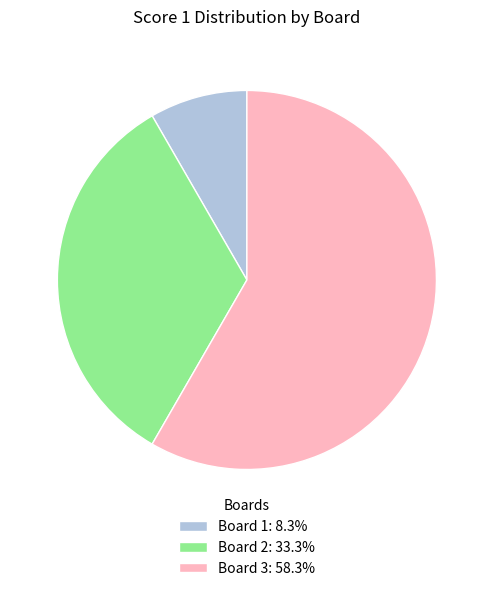

Do Board 1: 8.3% and Board 3: 58.3% together represent more than half of the pie?

Yes